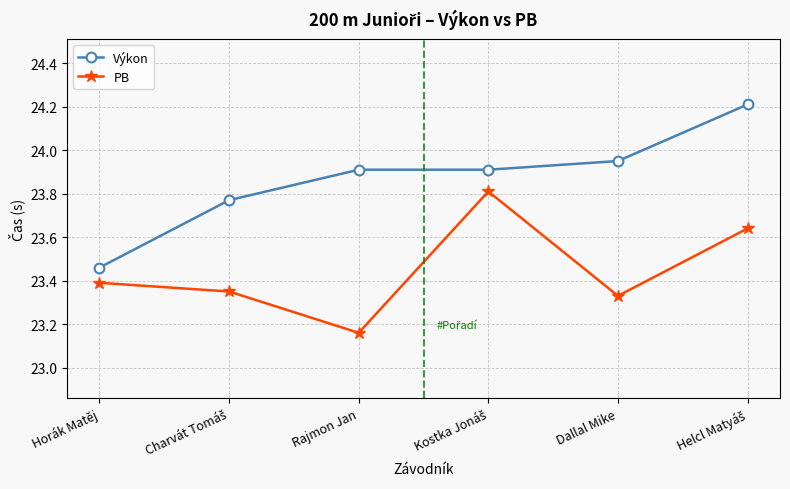

How many lines are shown in the chart?

2